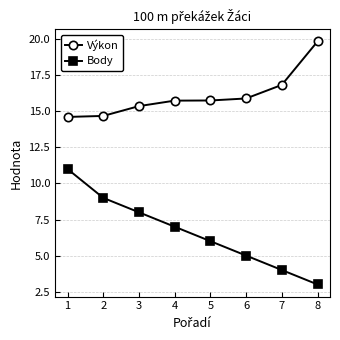

Where does the Výkon series first go above 15?

3